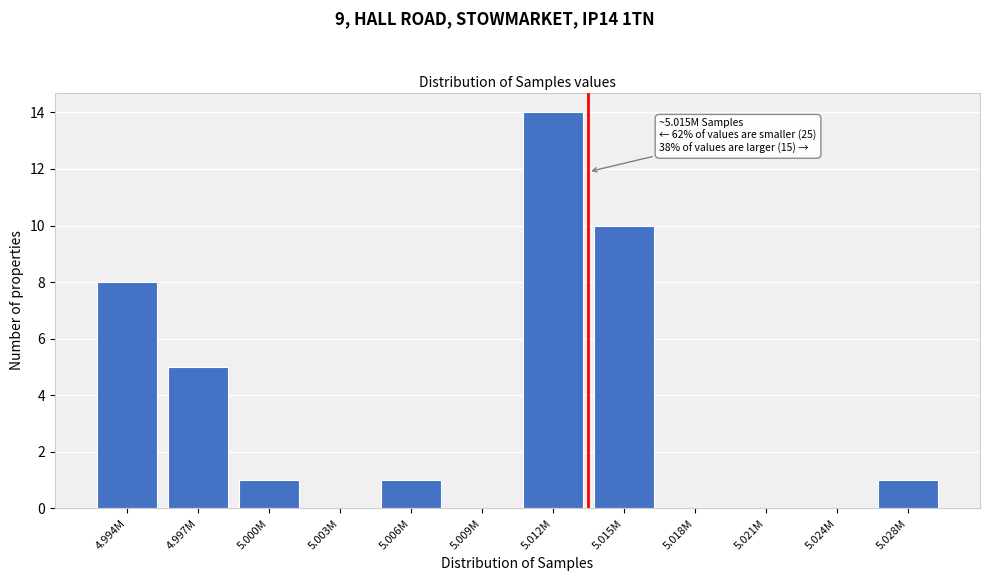

Reading right to left, extract all data points from this chart.

5.028M=1	5.024M=0	5.021M=0	5.018M=0	5.015M=10	5.012M=14	5.009M=0	5.006M=1	5.003M=0	5.000M=1	4.997M=5	4.994M=8